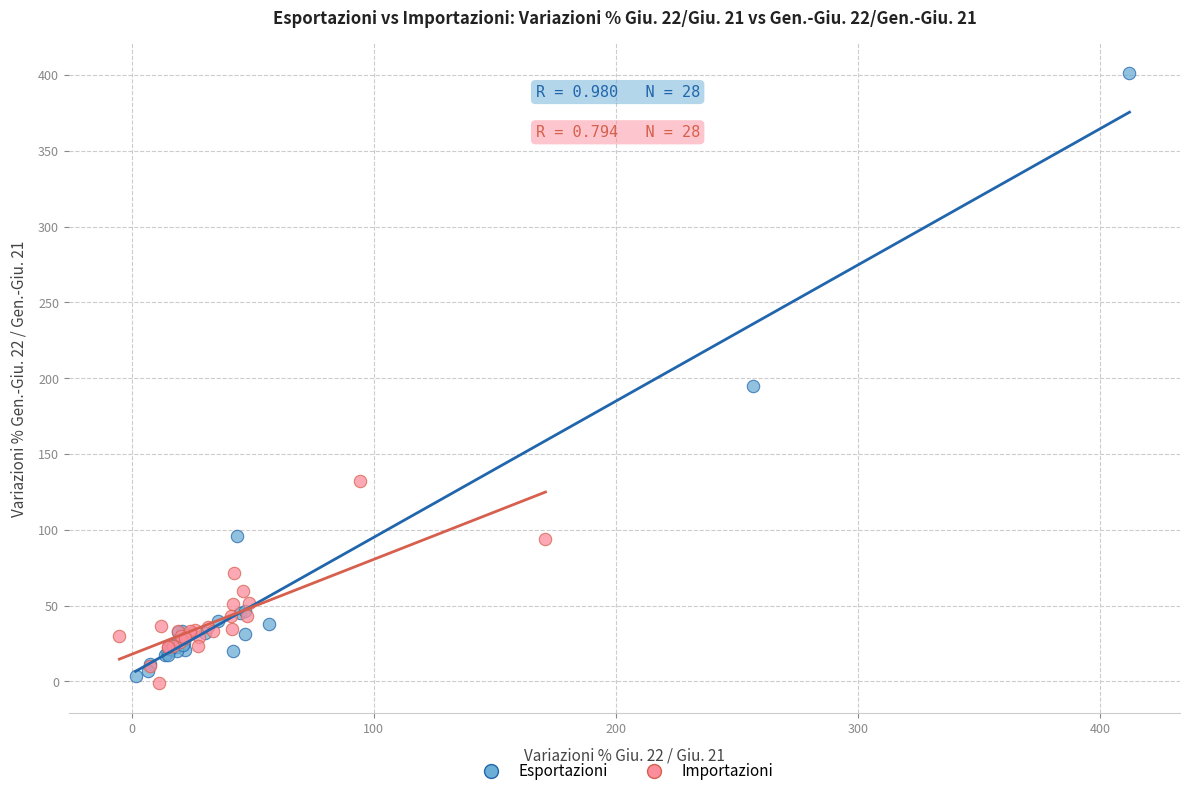

Which series has the largest Y range (max minus min)?

Esportazioni